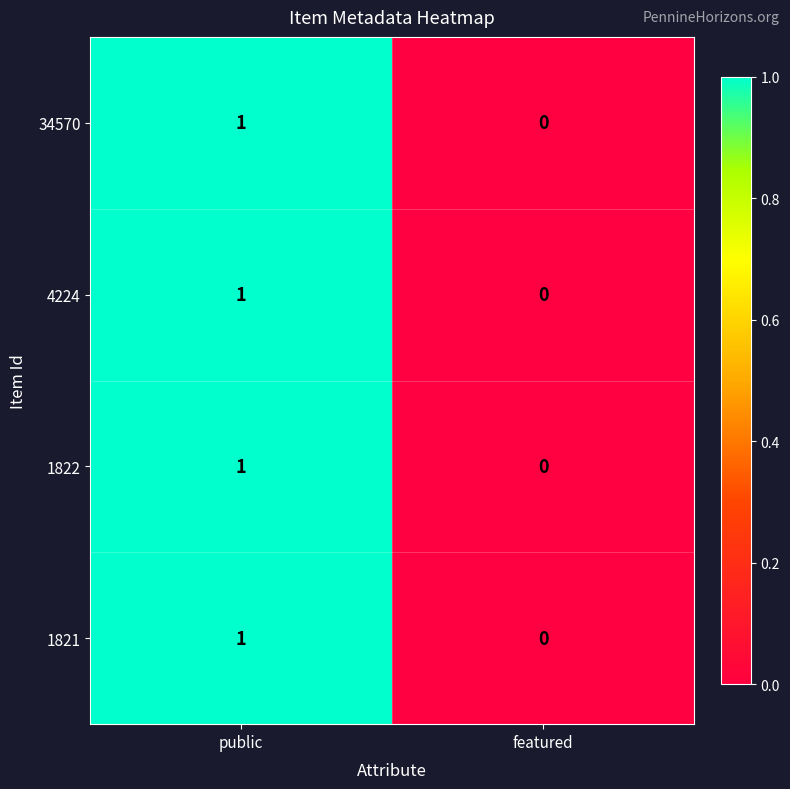

Where is 34570 nearest to the value 0?

featured